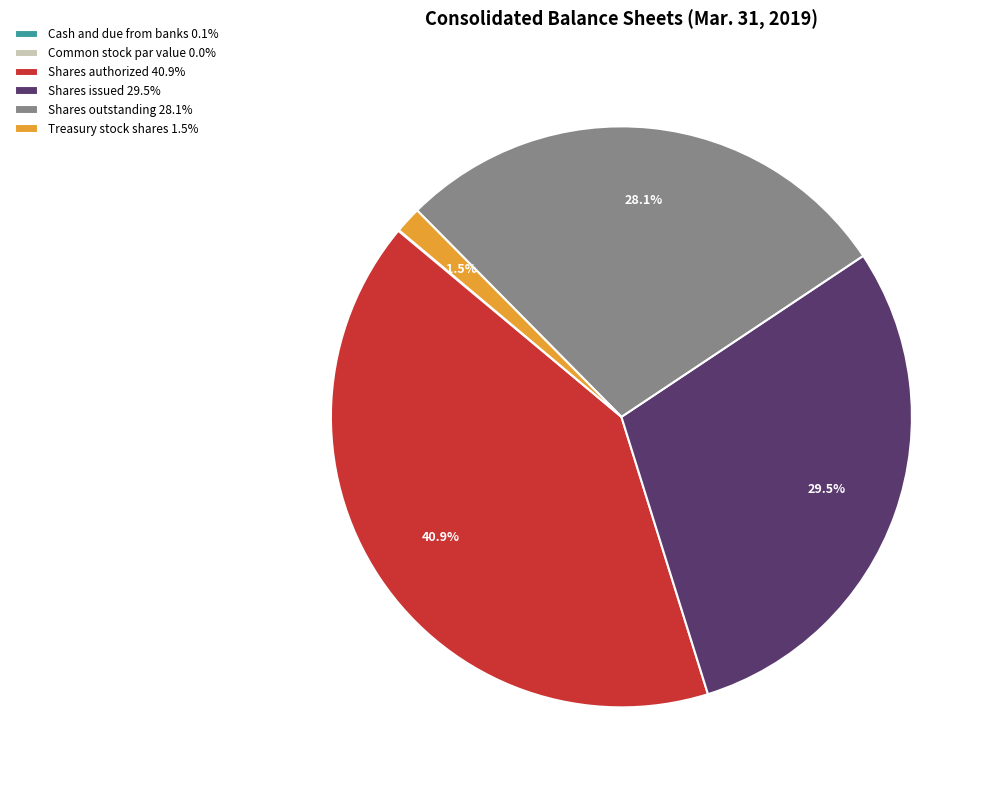

Which has a higher value, Shares outstanding 28.1% or Shares issued 29.5%?

Shares issued 29.5%